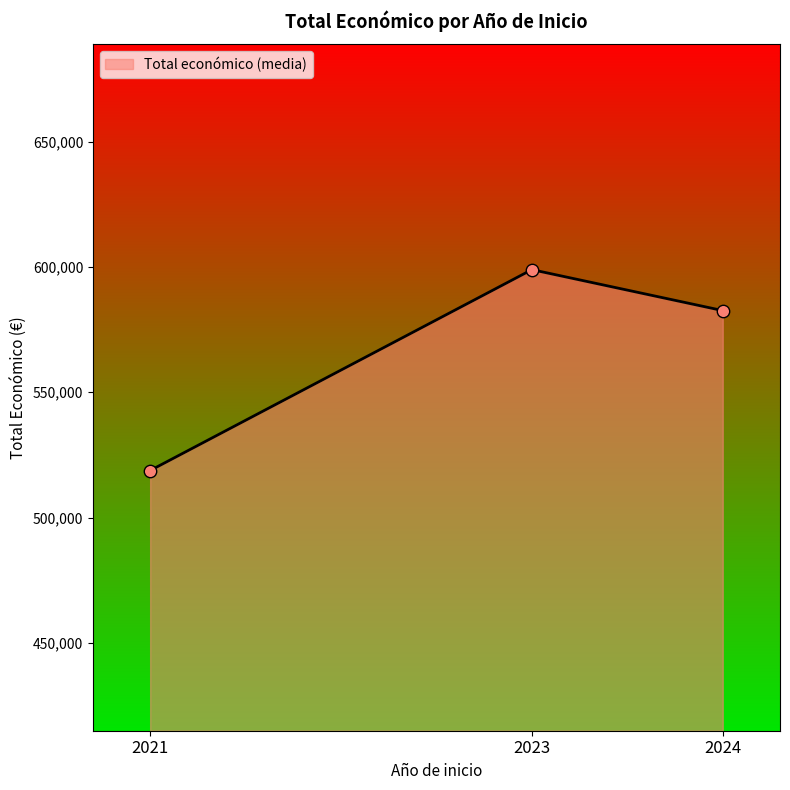

What is the ratio of the value at 2024 to the value at 2023?

1.0